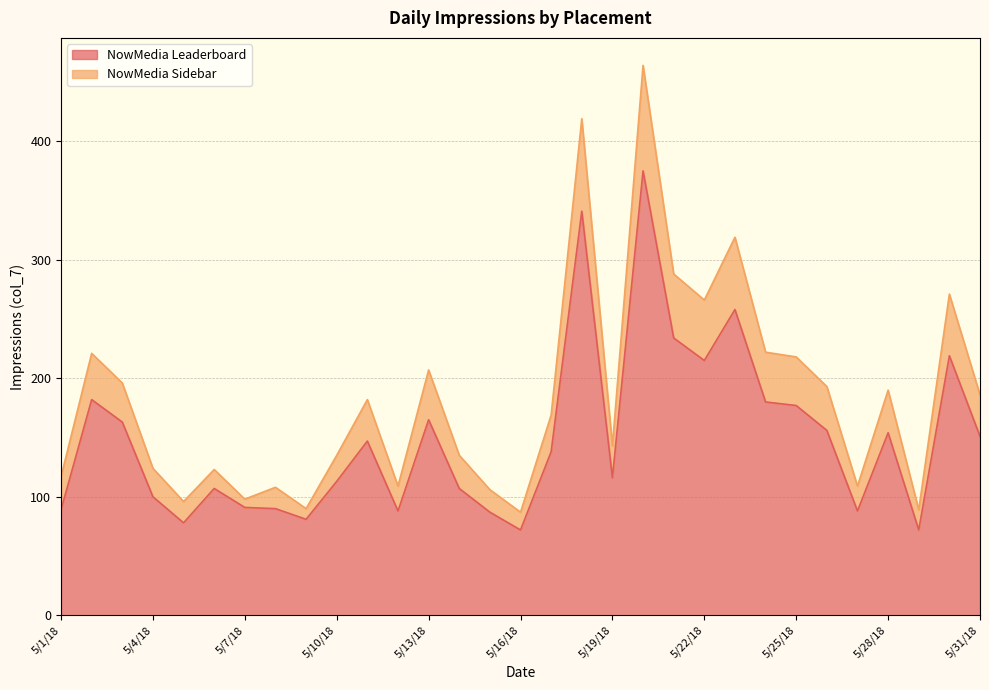

Does the chart have visible grid lines?

Yes